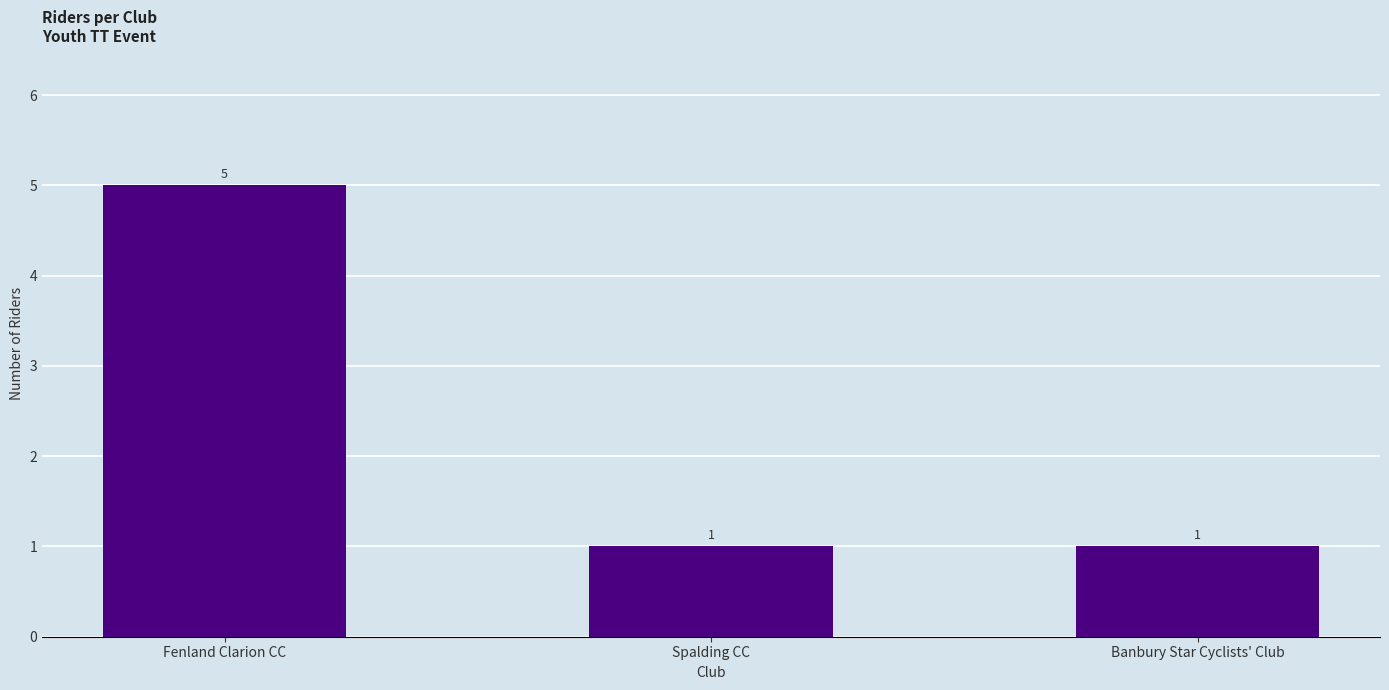

What is the minimum value shown in the chart?

1